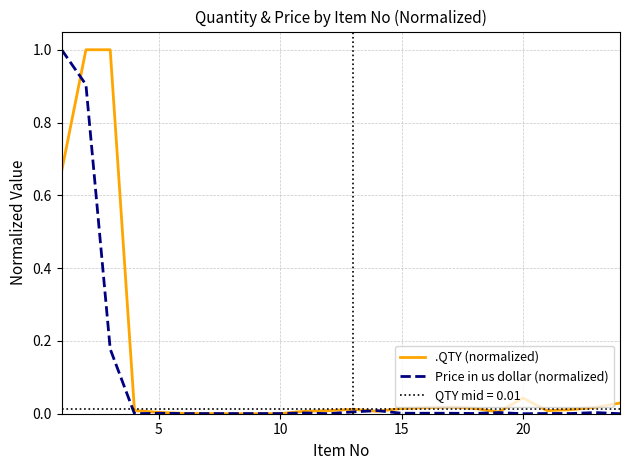

How many positive values does the .QTY (normalized) series have?

22